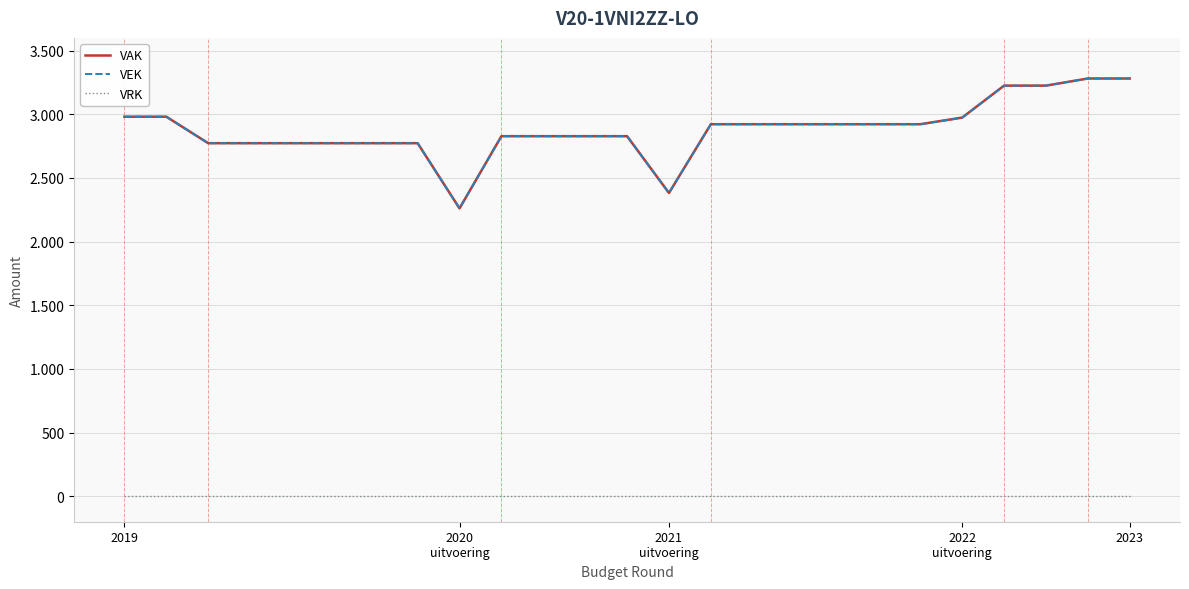

What are all the series names shown in the legend?

VAK, VEK, VRK